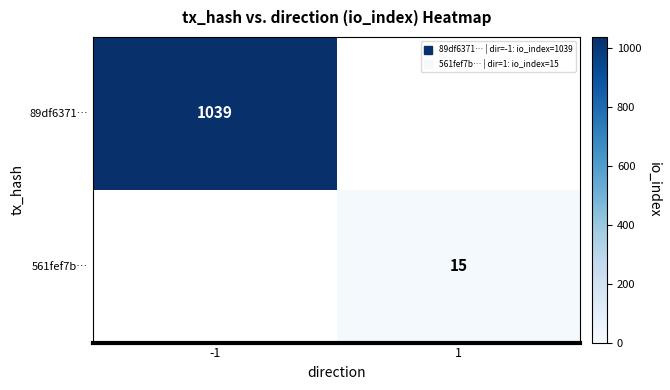

What is the smallest value displayed?

15.0